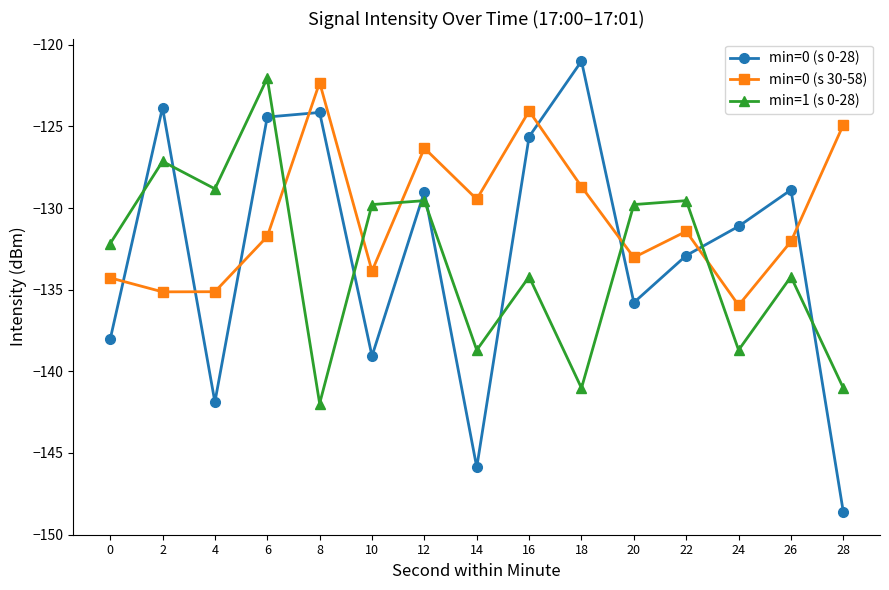

What is the value of the min=0 (s 30-58) point at the 8th from the left?

-129.5